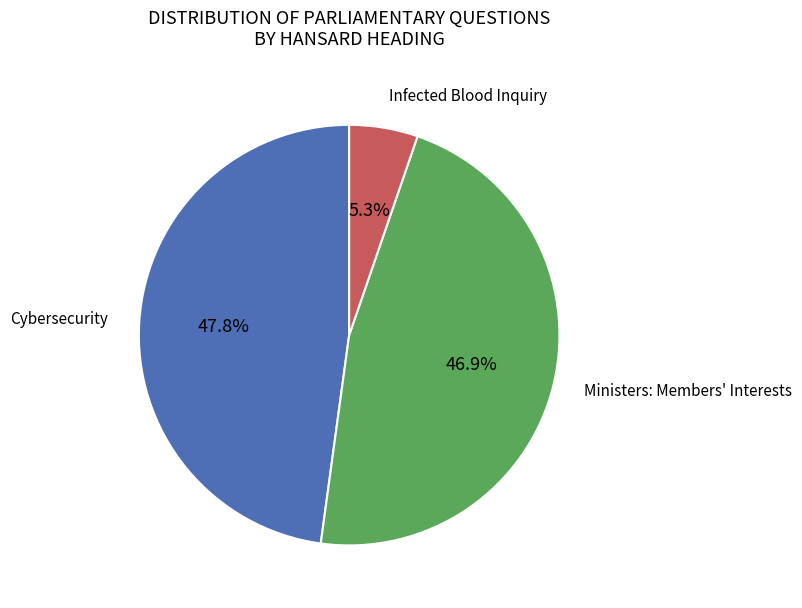

Does any single category account for the majority?

No